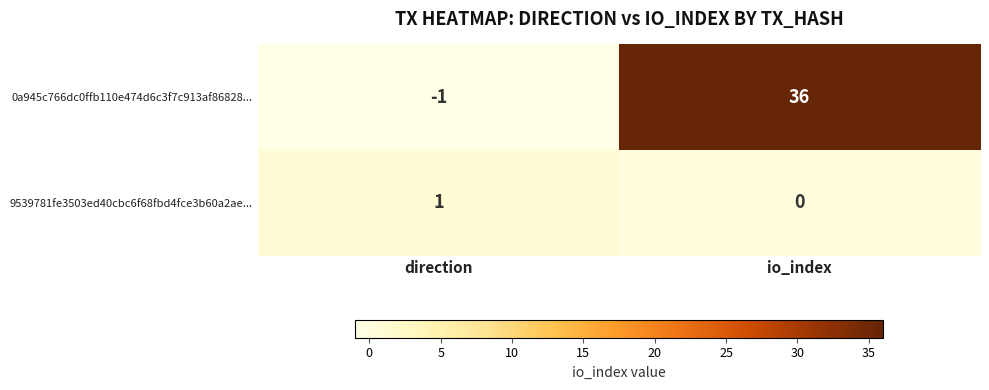

What is the minimum value shown in the chart?

-1